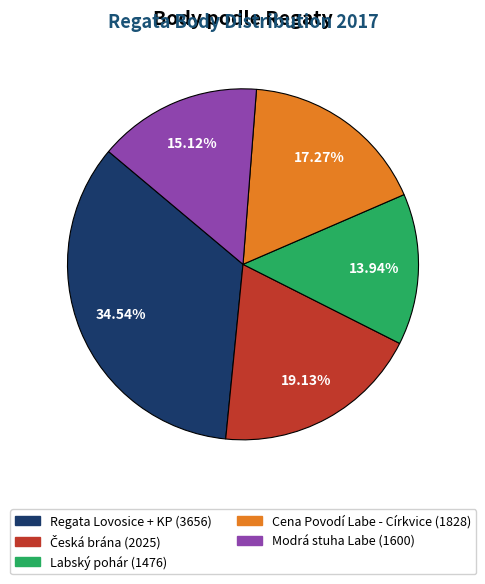

Approximately how many times larger is the value at Modrá stuha Labe compared to Cena Povodí Labe - Církvice?

0.9